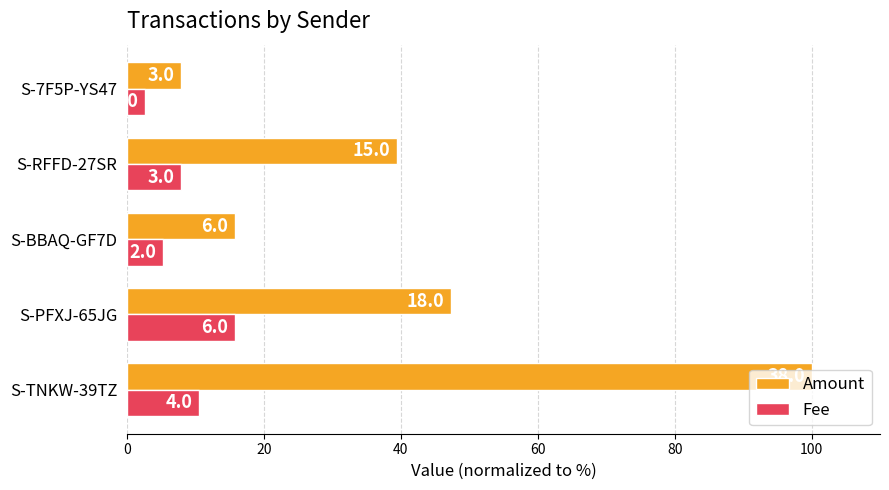

Reading left to right, list all the values displayed in this chart.

Amount: 100.0	47.4	15.8	39.5	7.9
Fee: 10.5	15.8	5.3	7.9	2.6